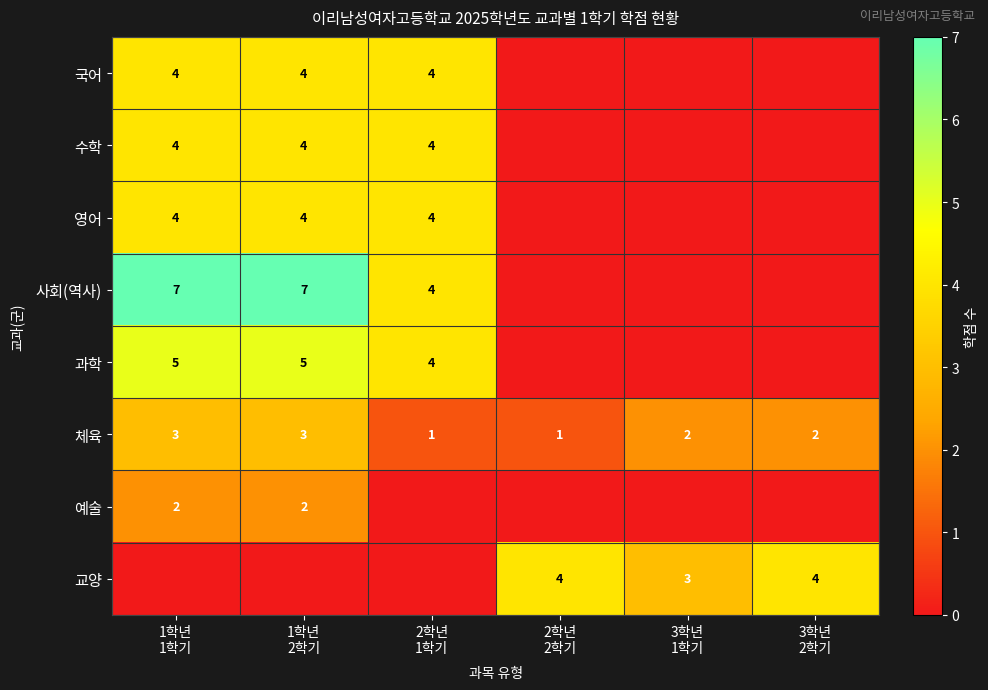

List the series in order of their peak value, lowest first.

예술, 체육, 국어, 수학, 영어, 교양, 과학, 사회(역사)